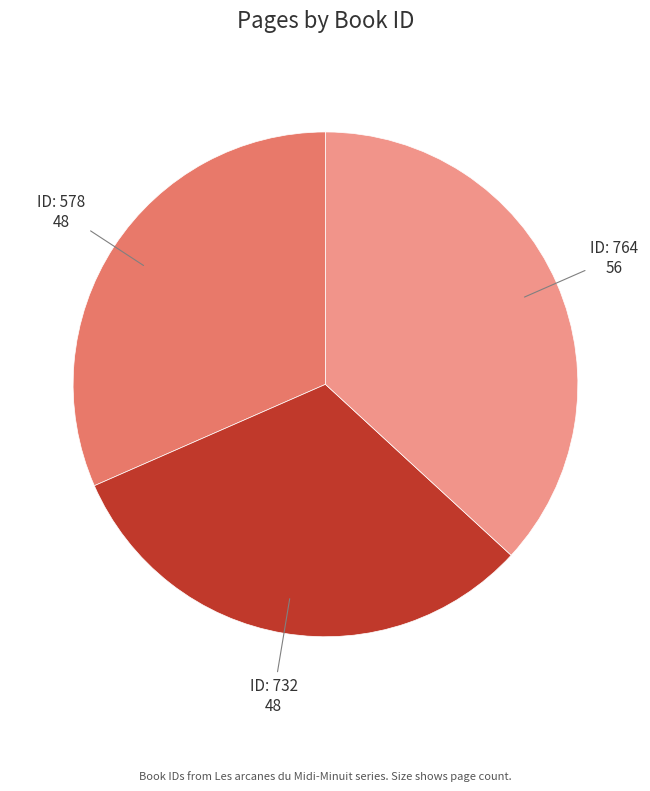

Is there any slice that represents more than half of the pie?

No